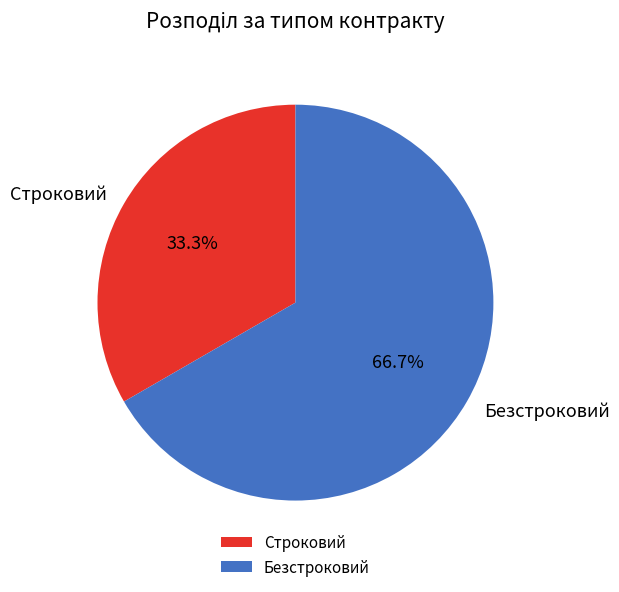

What percentage is NOT represented by Безстроковий?

33.3%